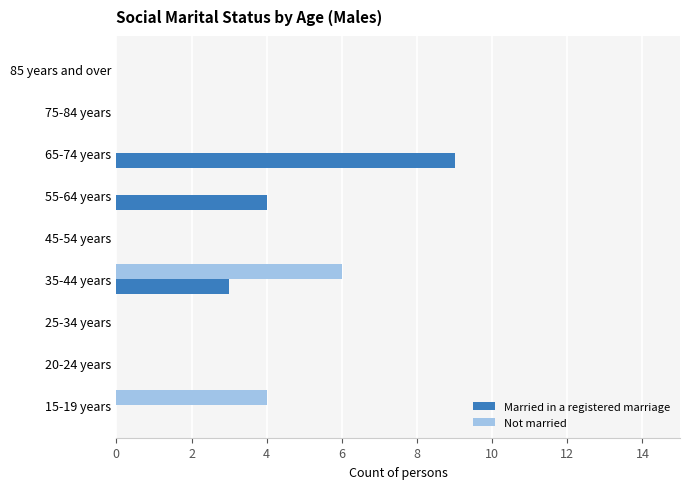

Which series has the largest range (max minus min)?

Married in a registered marriage